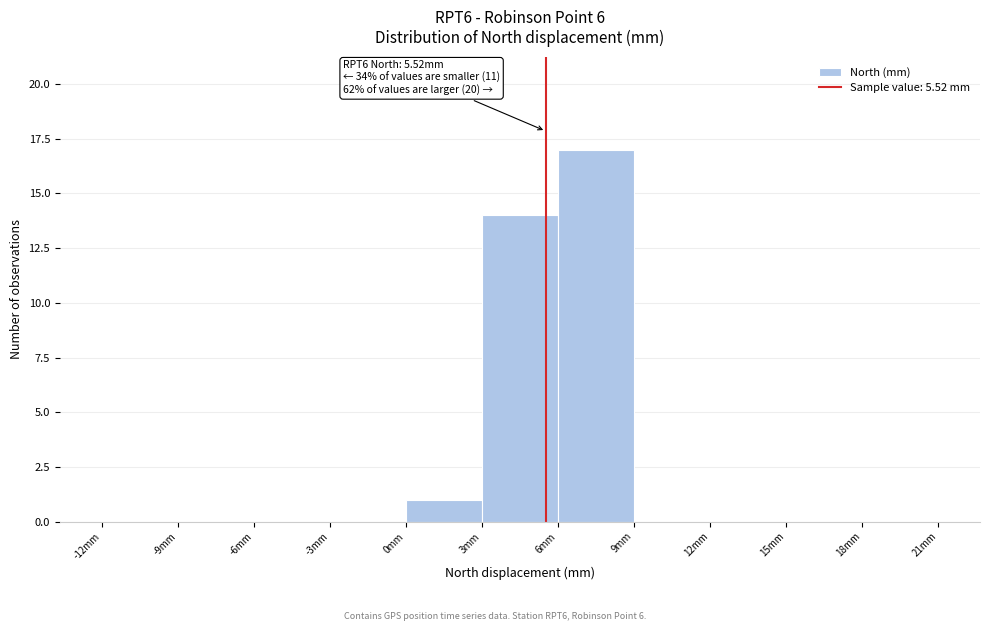

Which range on the x-axis has the tallest bar?

6 to 9